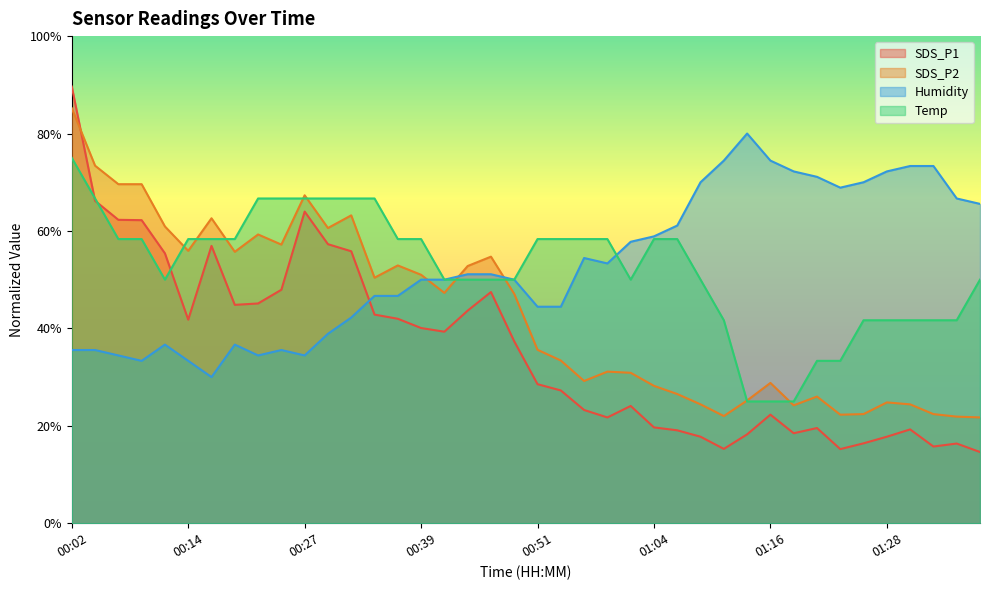

Which series changed the most between 00:07 and 00:51?

SDS_P2